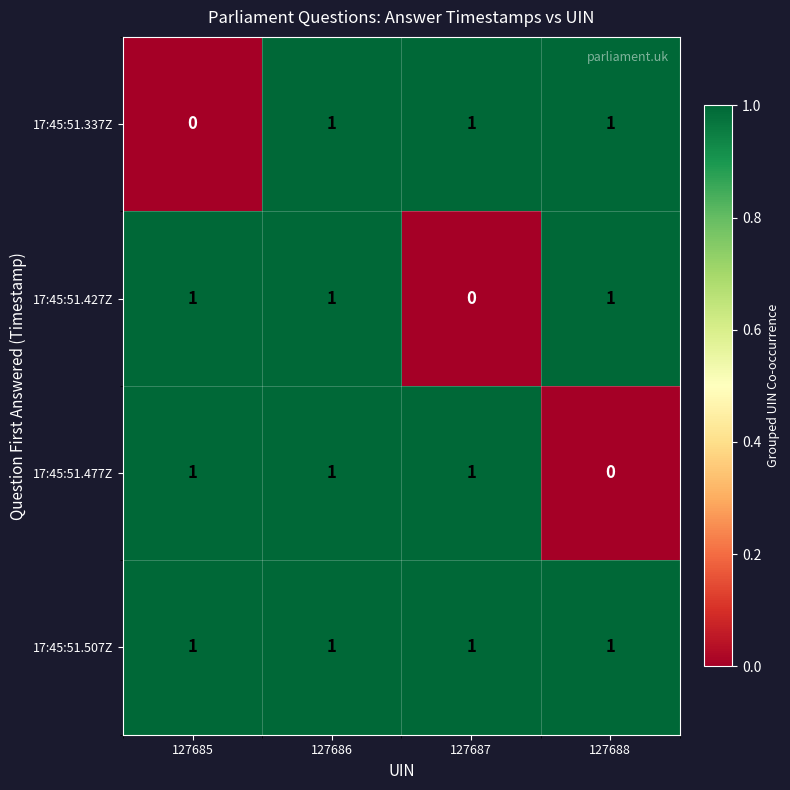

Reading left to right, list all the values displayed in this chart.

17:45:51.337Z: 0	1	1	1
17:45:51.427Z: 1	1	0	1
17:45:51.477Z: 1	1	1	0
17:45:51.507Z: 1	1	1	1